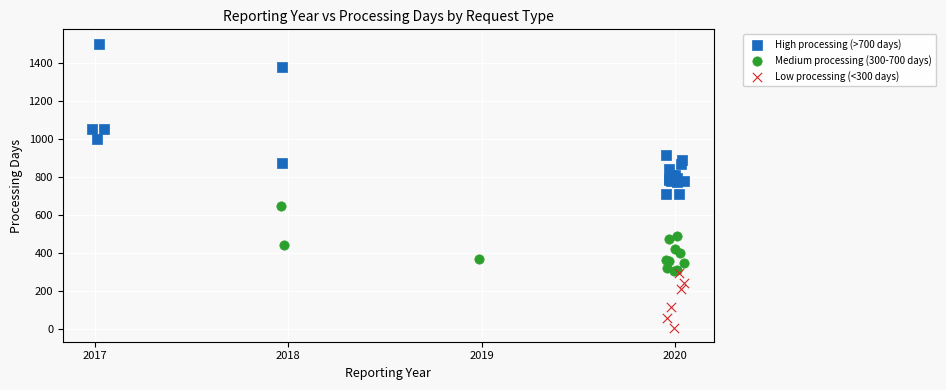

Which series contains the lowest Y value?

Low processing (<300 days)